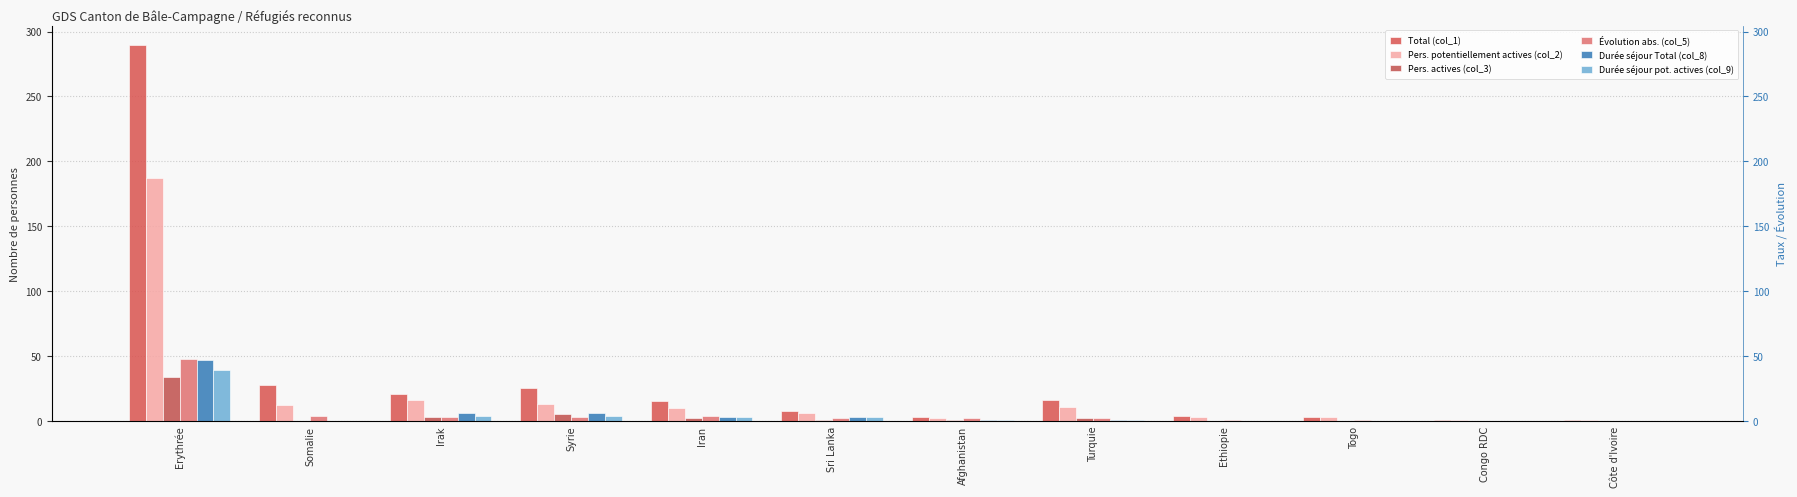

Between Togo and Irak, which is larger?

Irak